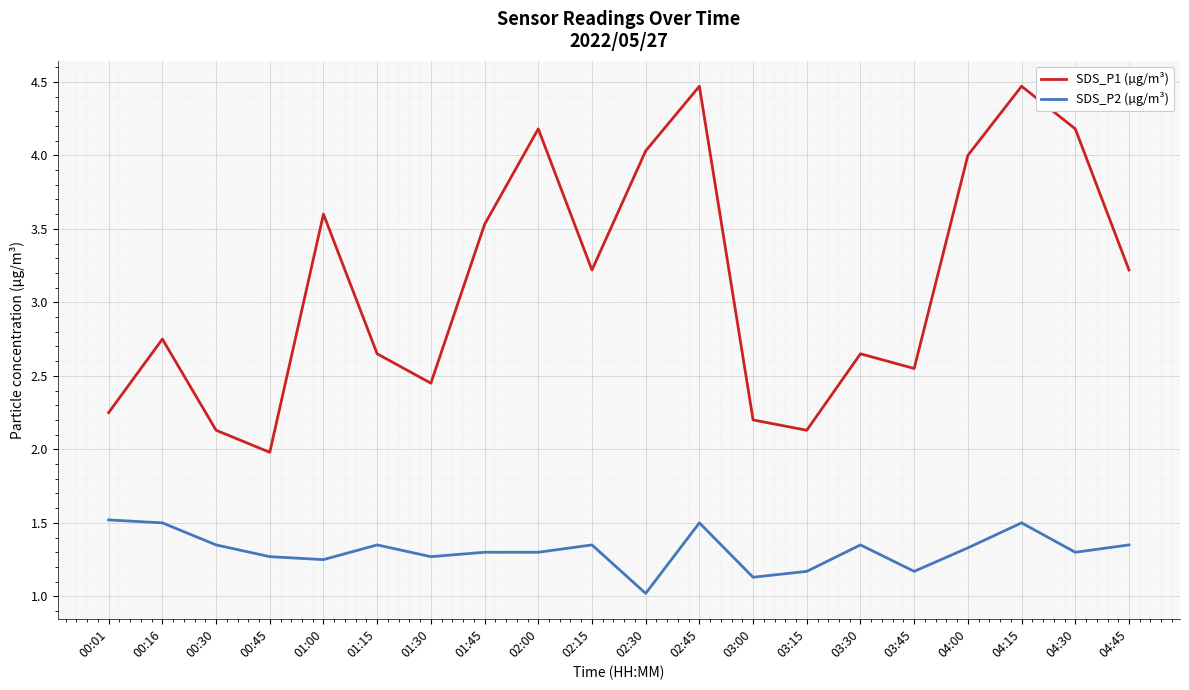

At which label does SDS_P2 (µg/m³) reach its minimum?

02:30